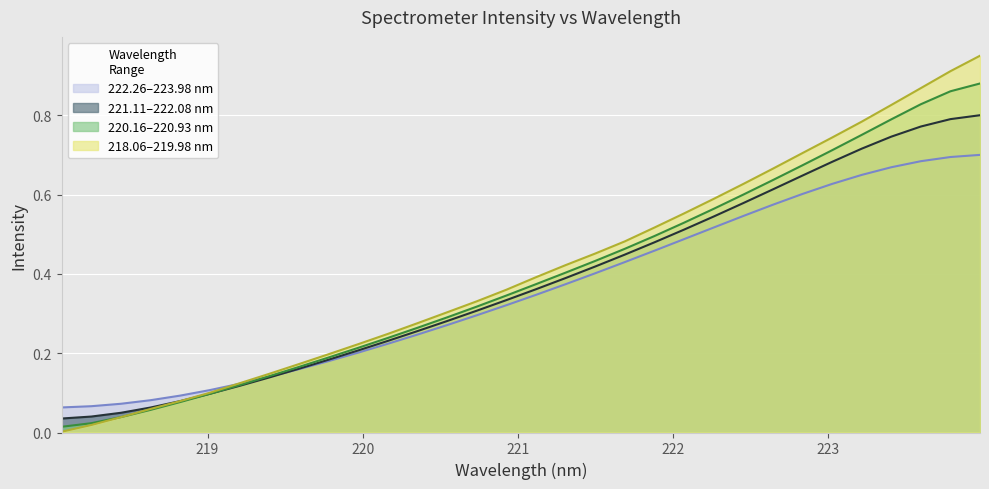

Reading left to right, list all the values displayed in this chart.

218.0596=0.0	218.2508=0.0	218.442=0.0	218.6332=0.1	218.8244=0.1	219.0156=0.1	219.2067=0.1	219.3979=0.1	219.589=0.2	219.7801=0.2	219.9712=0.2	220.1623=0.2	220.3533=0.3	220.5444=0.3	220.7354=0.3	220.9264=0.4	221.1174=0.4	221.3083=0.4	221.4993=0.5	221.6902=0.5	221.8812=0.5	222.0721=0.6	222.263=0.6	222.4538=0.6	222.6447=0.7	222.8355=0.7	223.0264=0.7	223.2172=0.8	223.408=0.8	223.5987=0.9	223.7895=0.9	223.9802=0.9